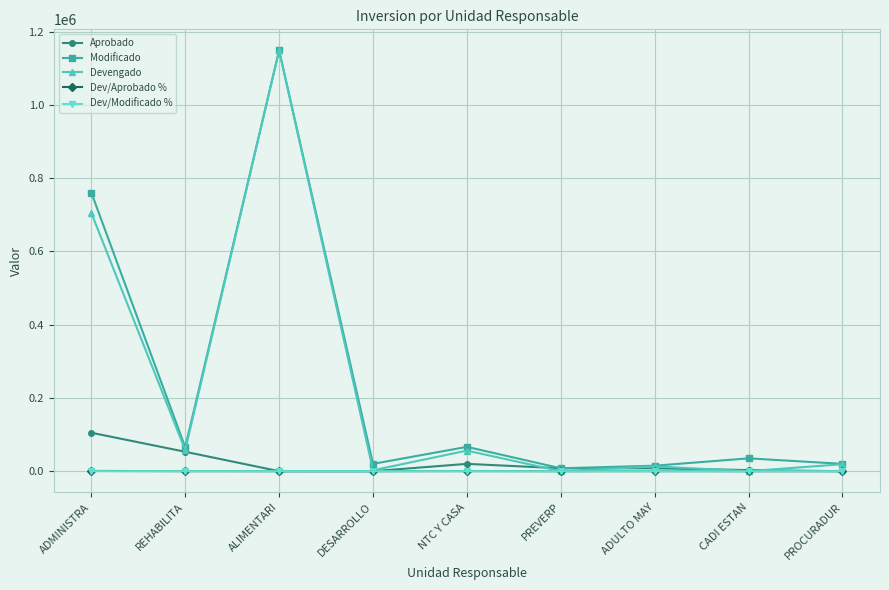

What are all the series names shown in the legend?

Aprobado, Modificado, Devengado, Dev/Aprobado %, Dev/Modificado %